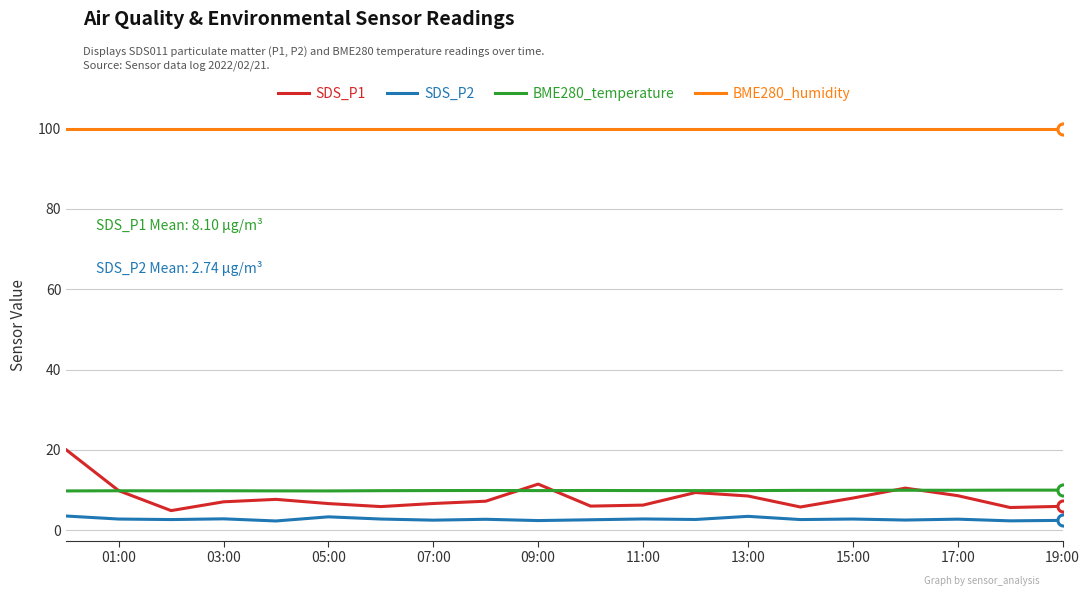

At how many categories does at least one series exceed 41?

20